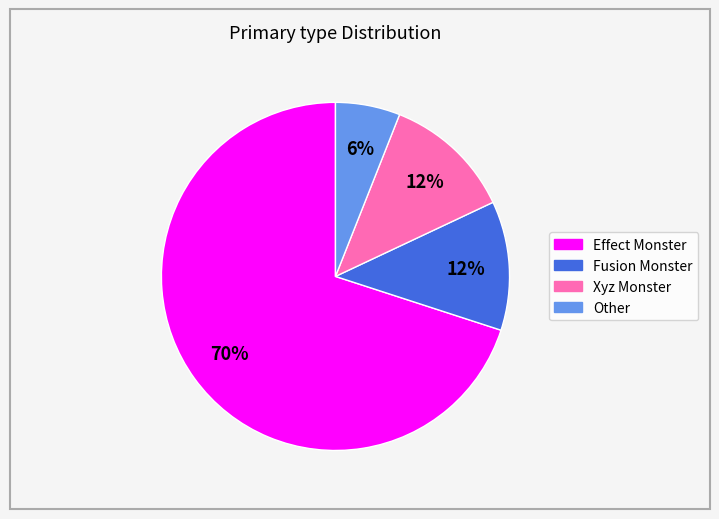

Is it true that Xyz Monster is 12% of the pie?

True